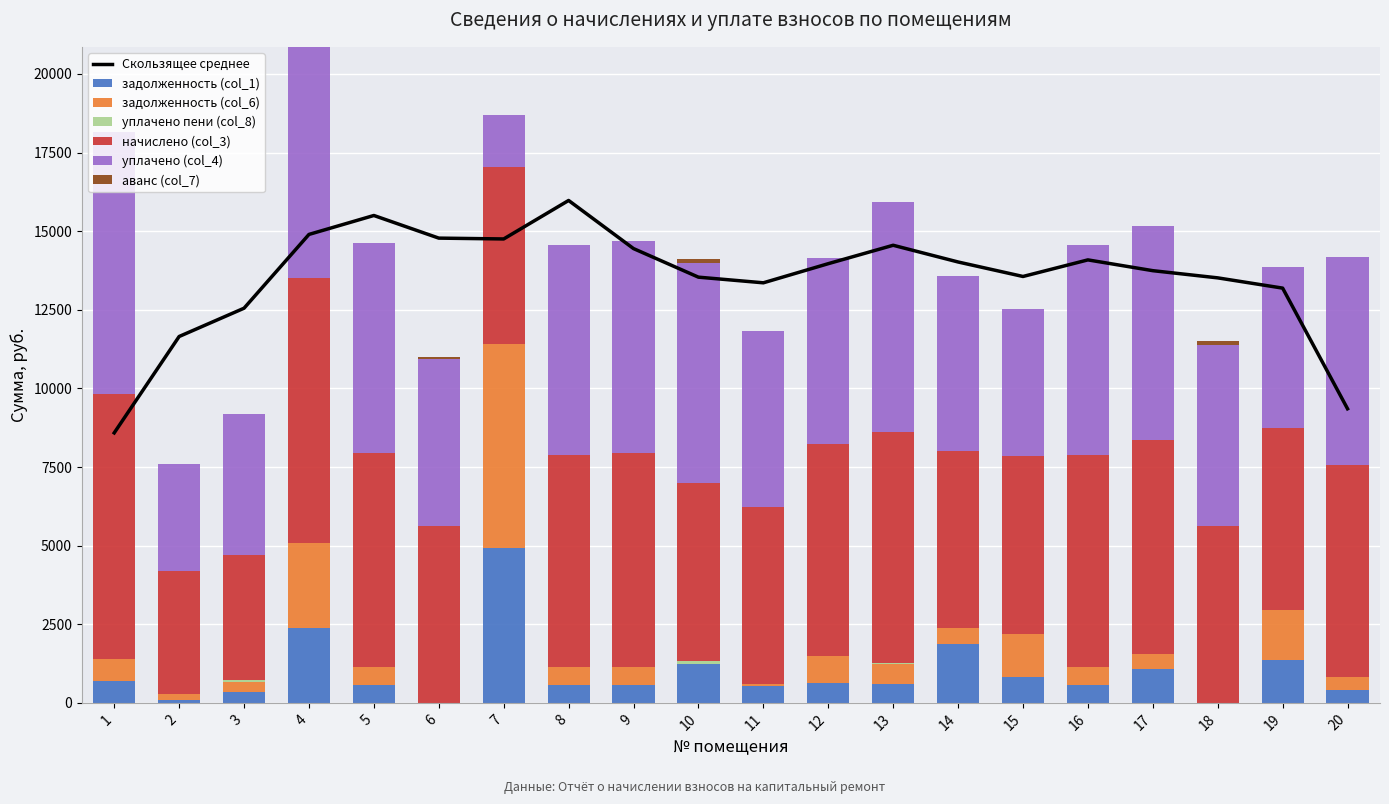

Rank the series at 6 from highest to lowest value.

начислено (col_3), уплачено (col_4), аванс (col_7), задолженность (col_1), задолженность (col_6), уплачено пени (col_8)